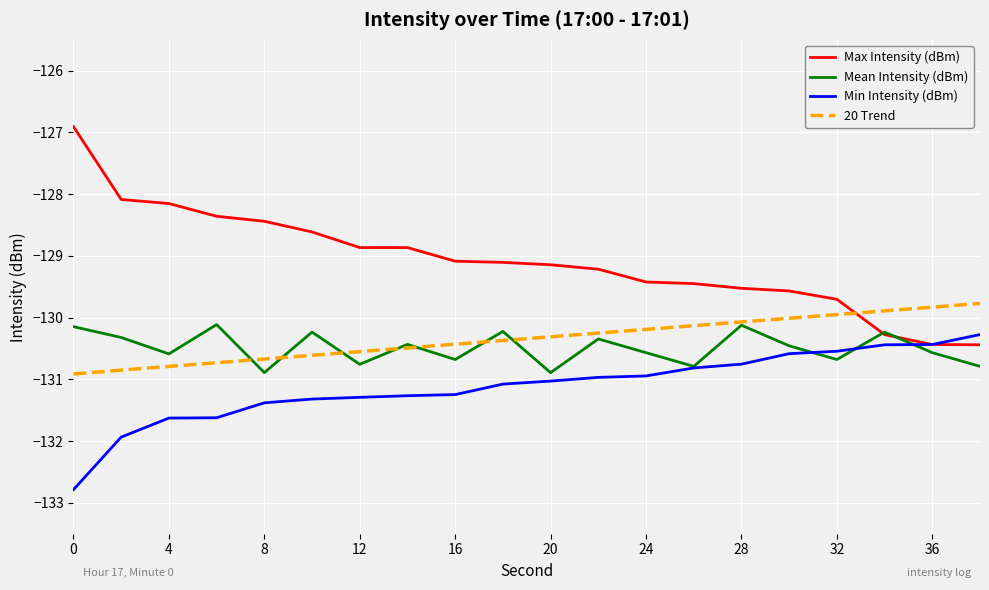

Which series has the widest spread of values?

Max Intensity (dBm)